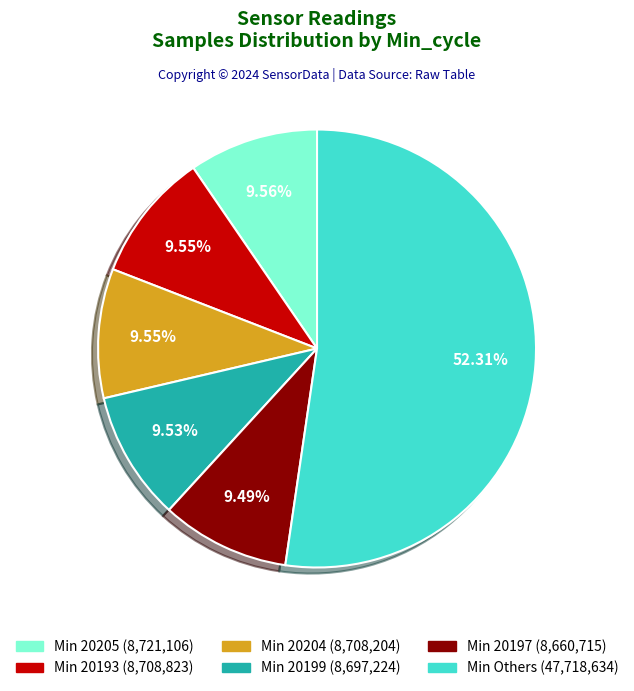

Is there a majority slice in this chart?

Yes